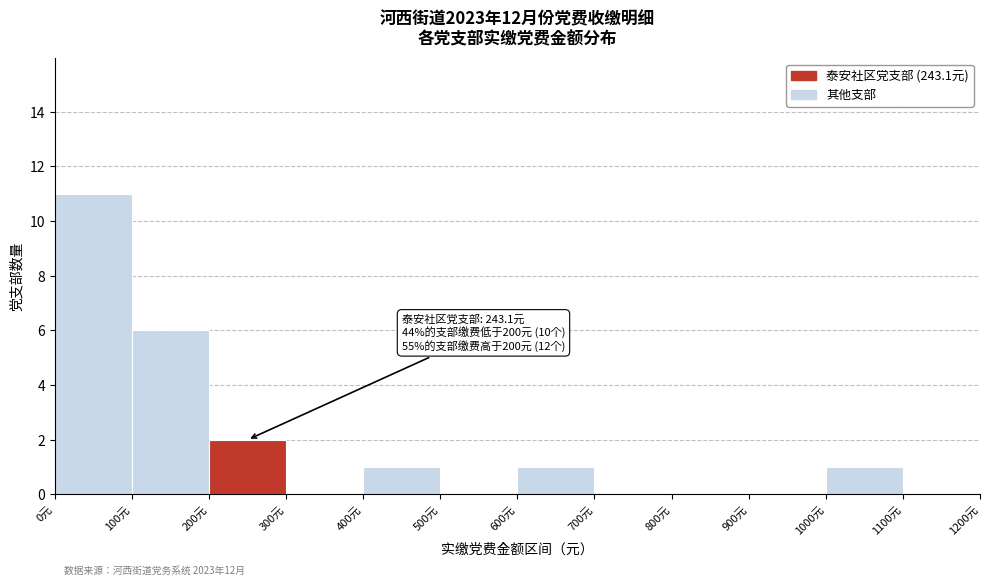

Over which range of the x-axis is the bar tallest?

0 to 100